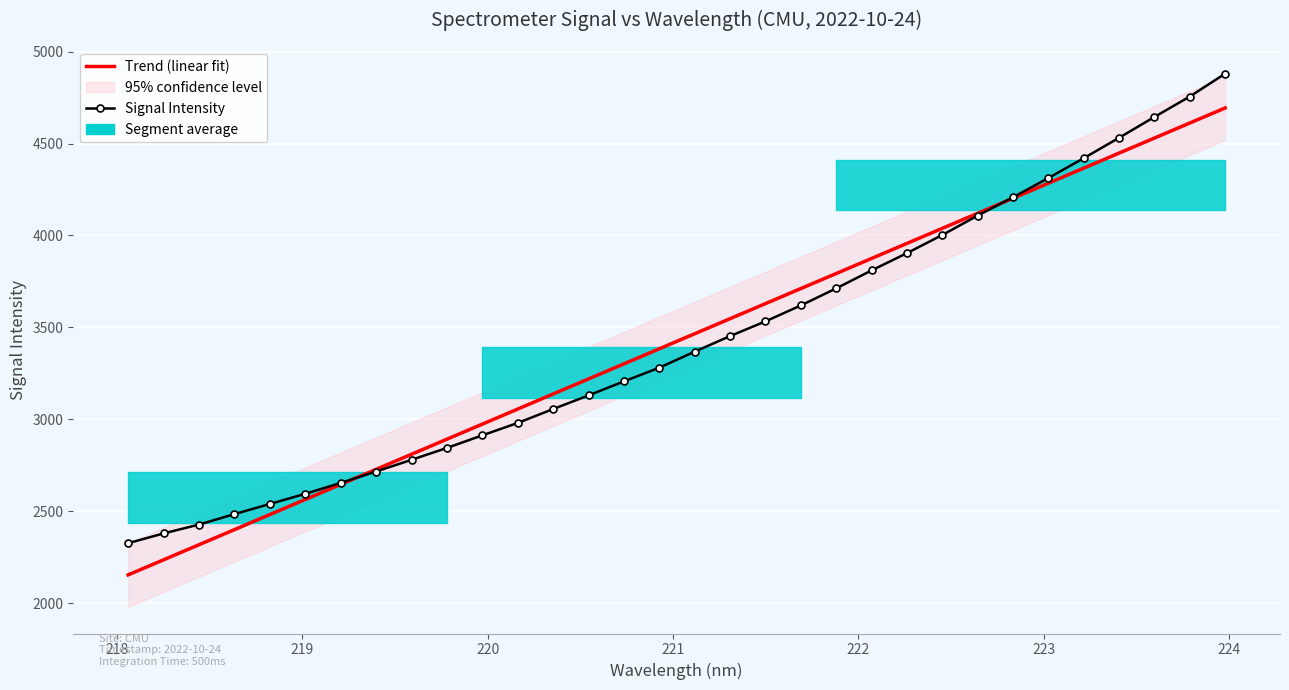

At how many categories does at least one series exceed 2431?

29